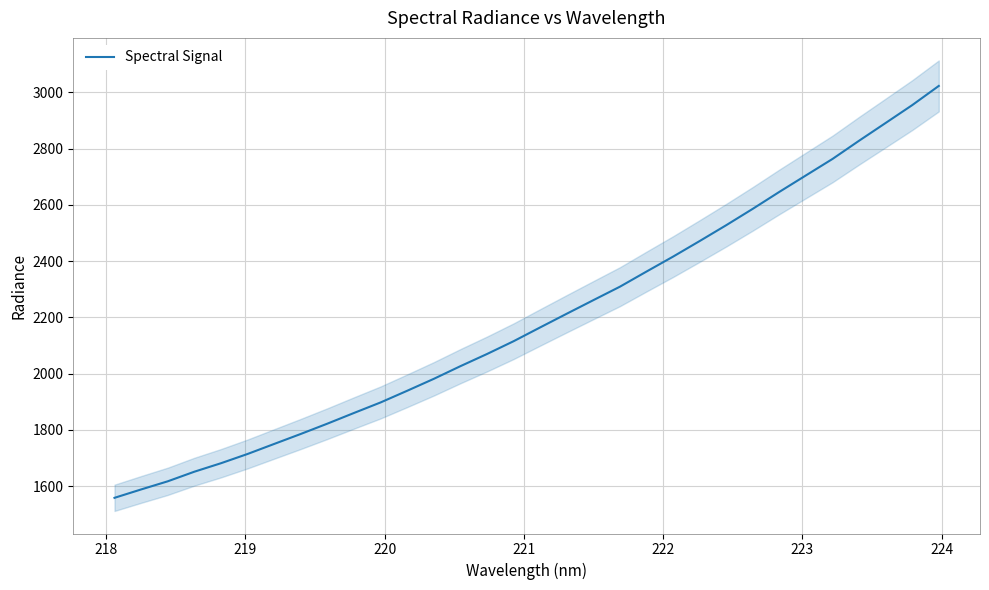

What is the lowest value of the Spectral Signal series?

1558.4